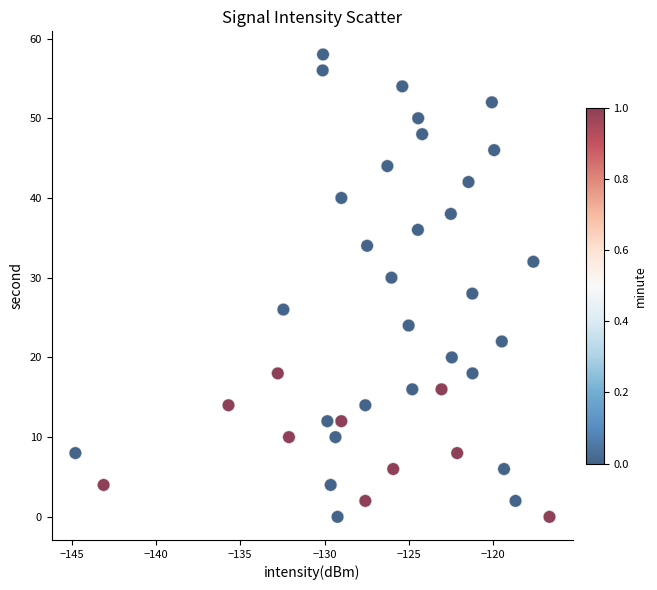

What is the range of Y values (max minus min)?

58